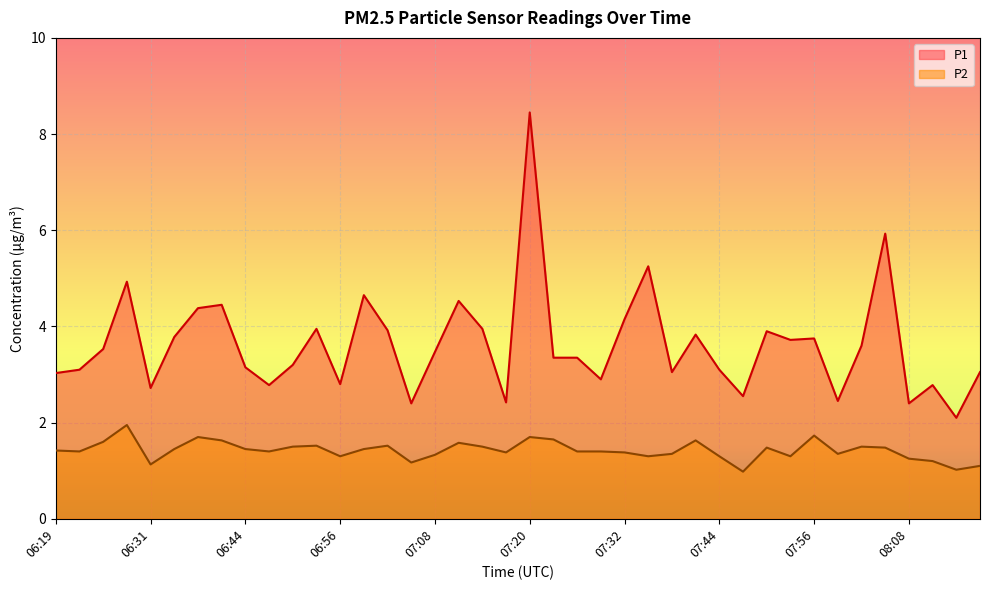

At which category does the chart reach its peak across all series?

07:20